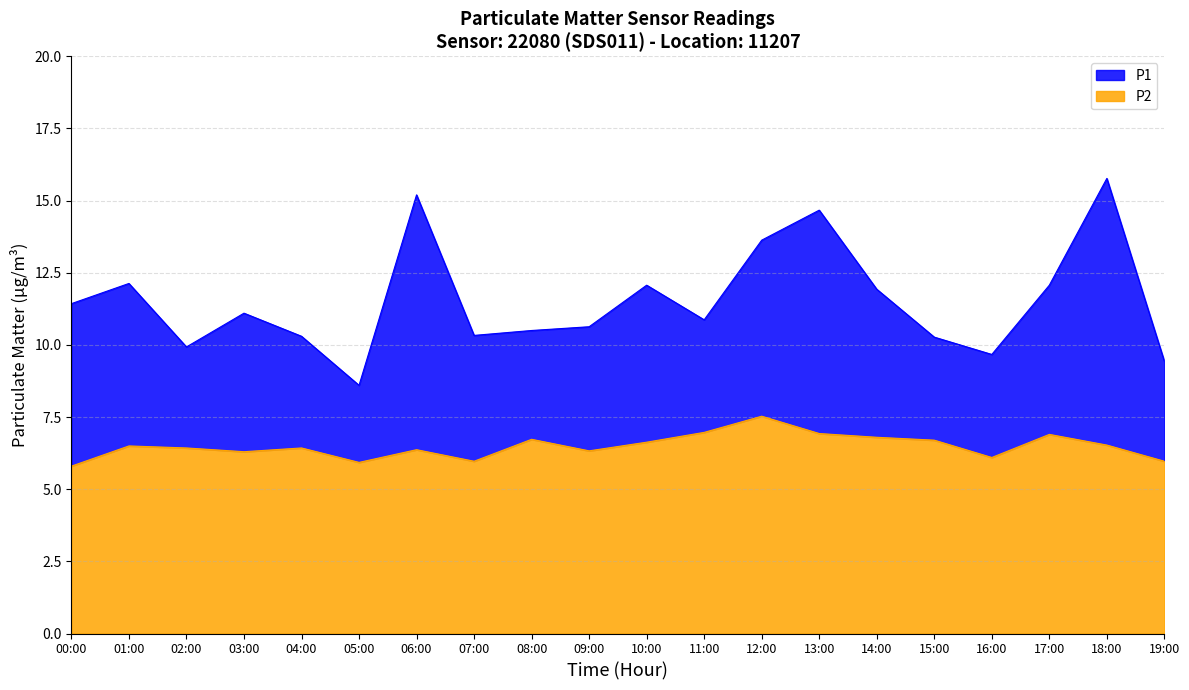

What is the label of the 11th point from the left?

10:00